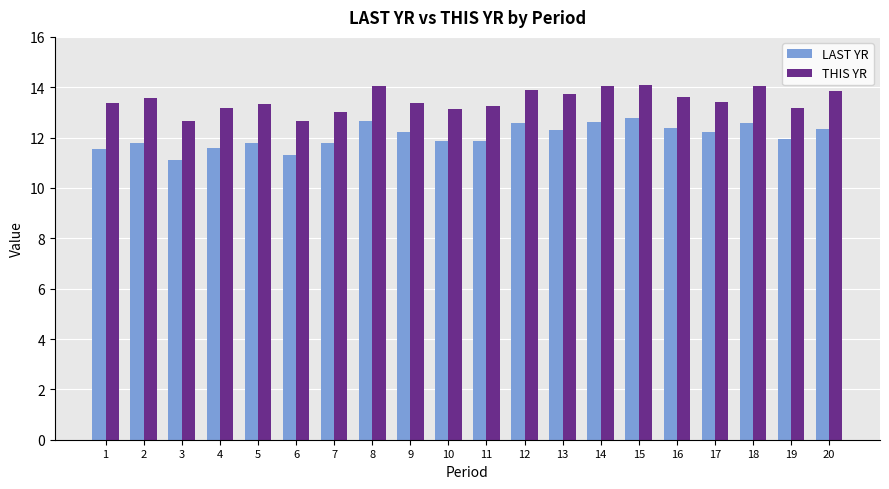

Does the chart contain any negative values?

No